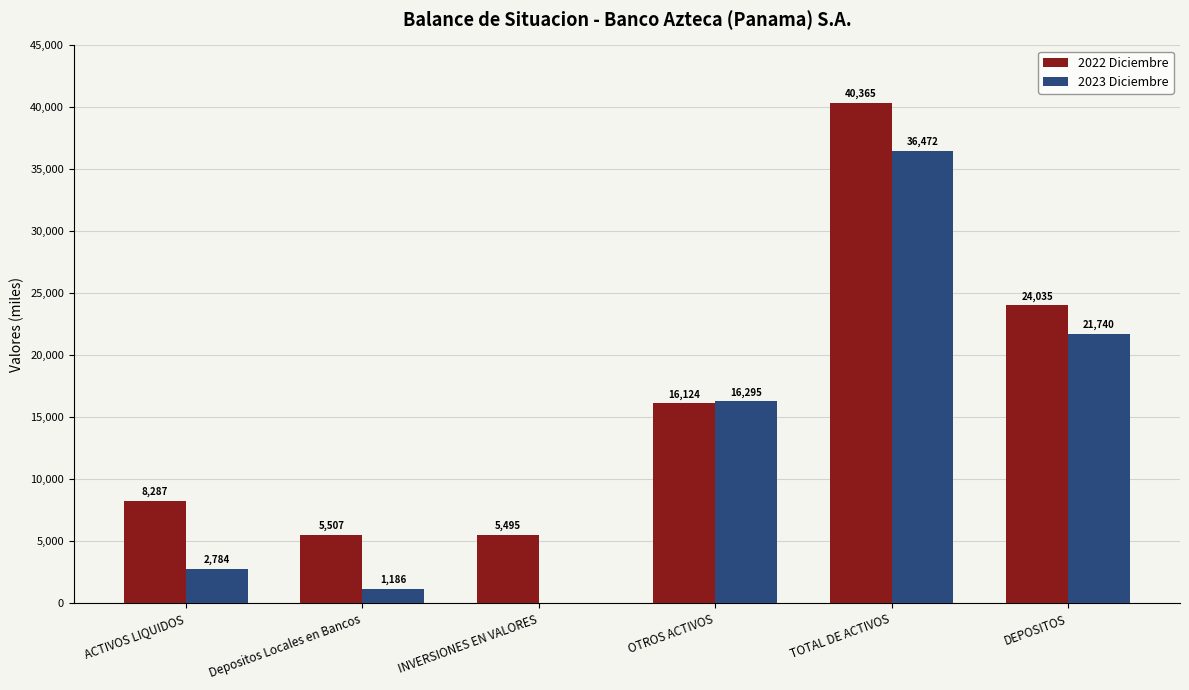

Is the value of 2023 Diciembre at INVERSIONES EN VALORES greater than the value of 2022 Diciembre at INVERSIONES EN VALORES?

No